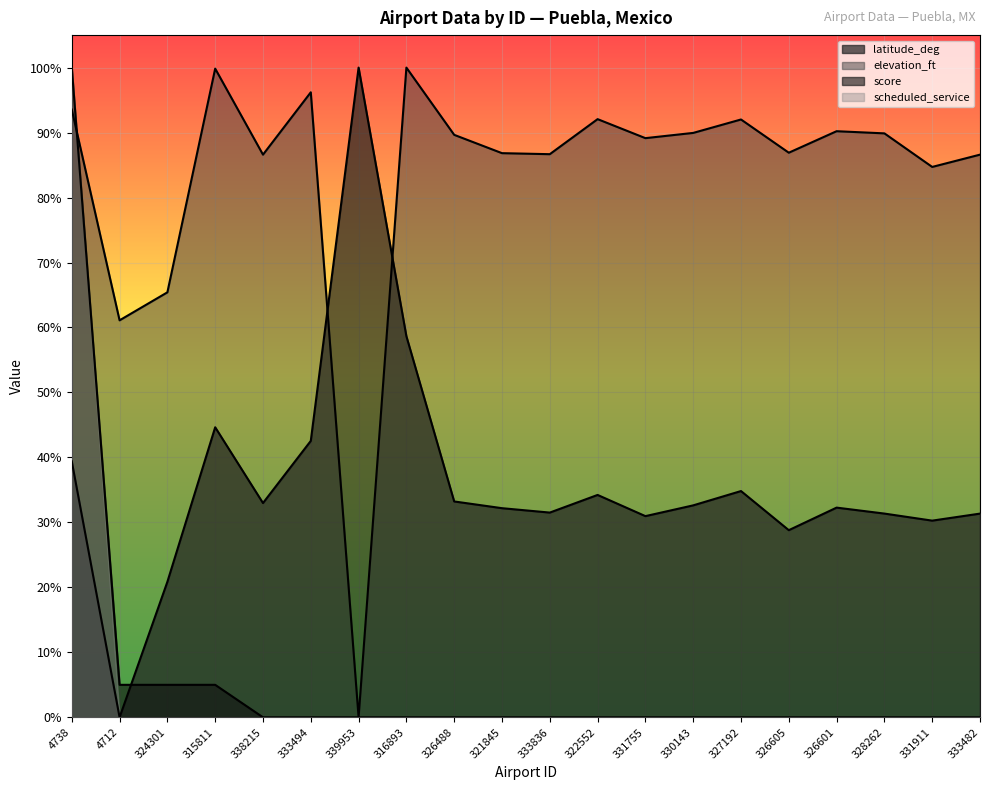

At which category does the chart reach its peak across all series?

316893